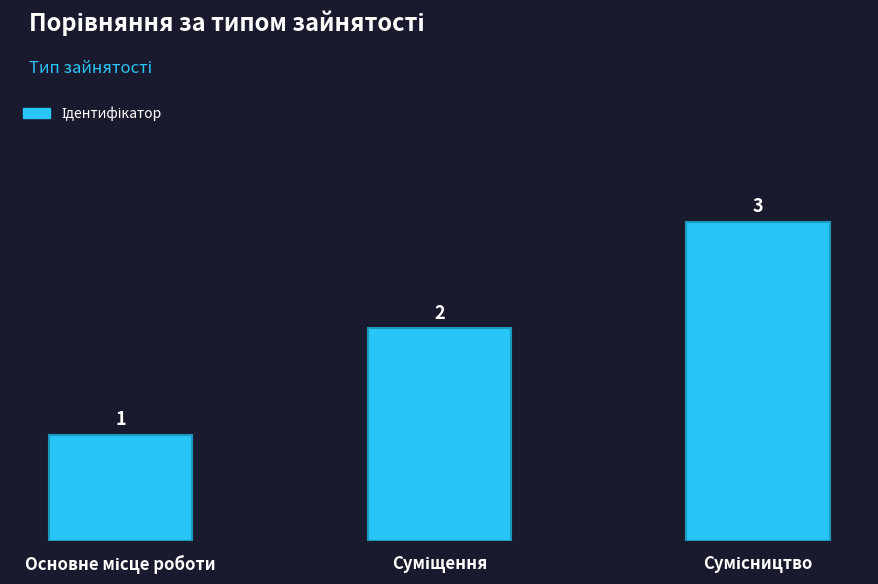

What is the sum of all values?

6